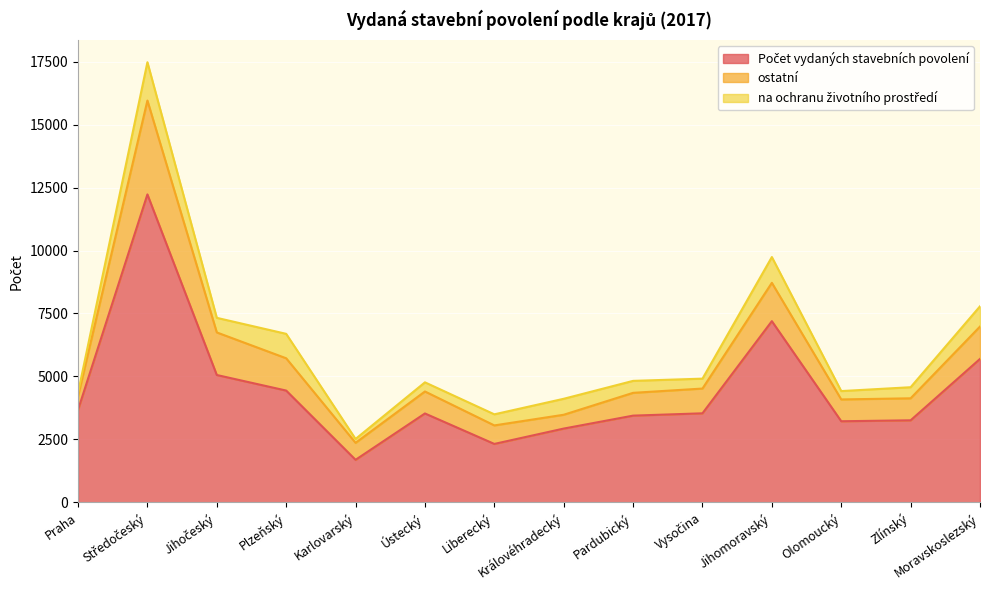

What position from the left is Královéhradecký?

8